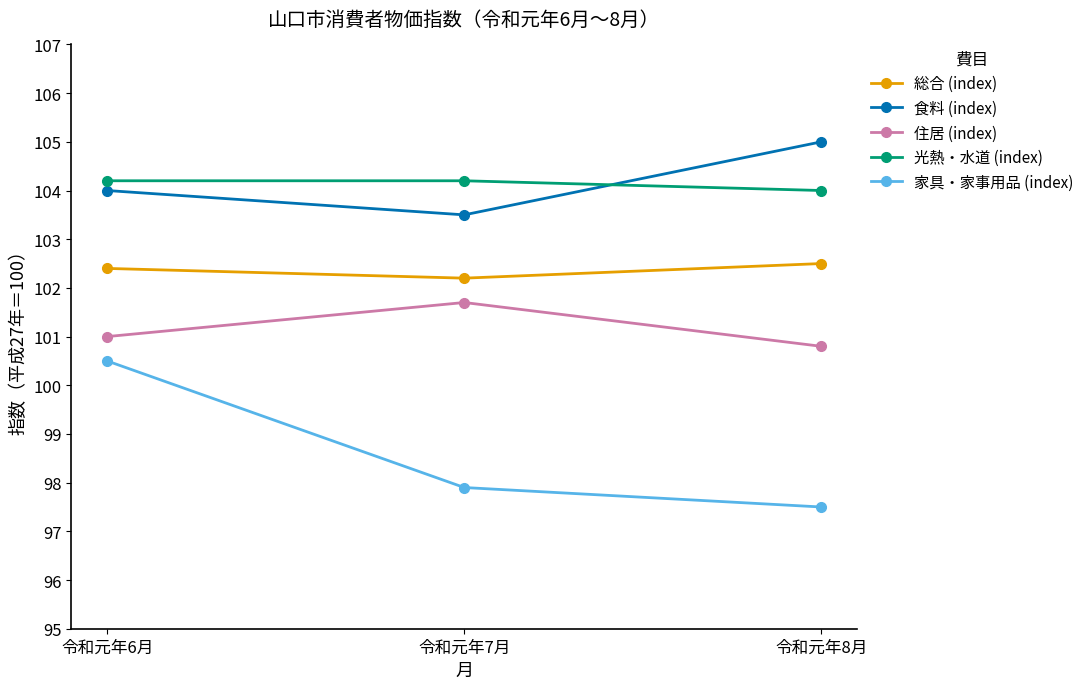

What is the difference between the highest and lowest values at 令和元年8月?

7.5